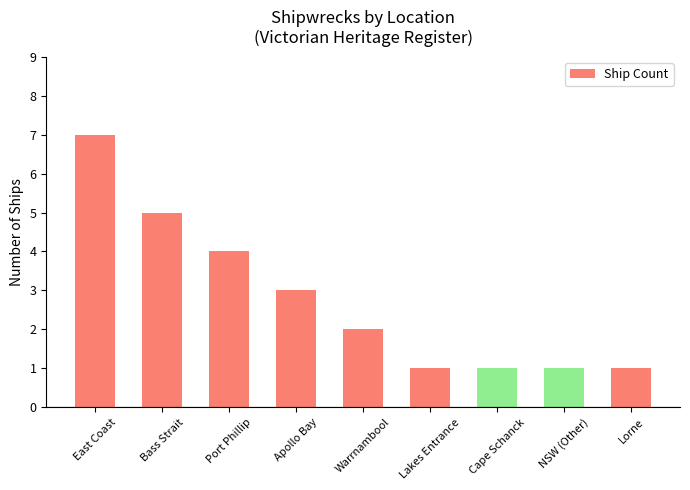

Count the number of categories in the chart.

9